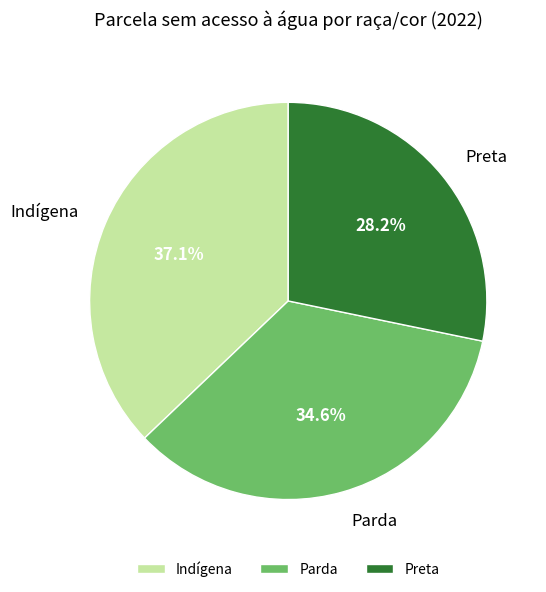

How many slices are in this pie chart?

3